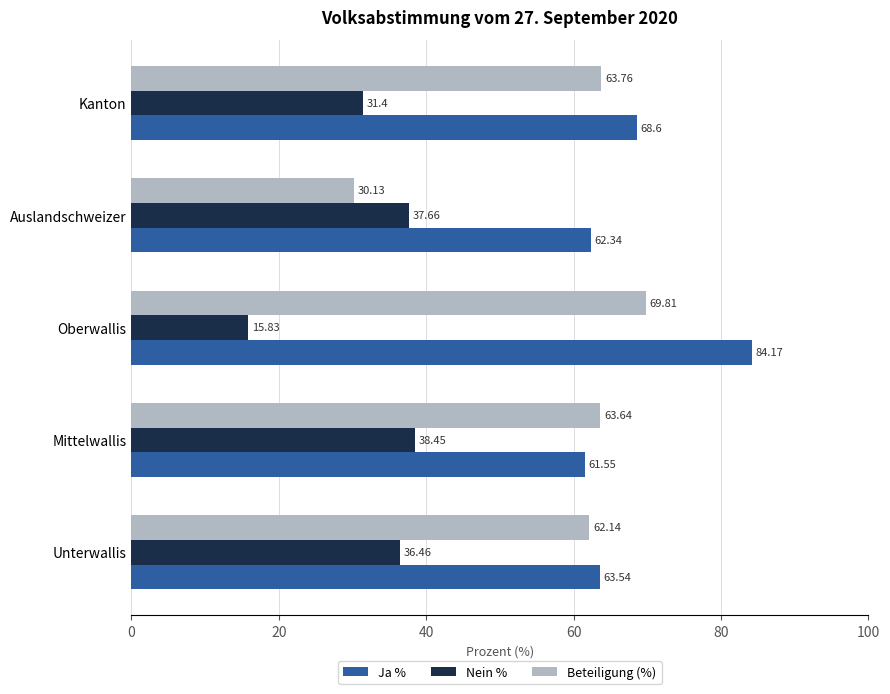

What is the minimum value shown in the chart?

15.8